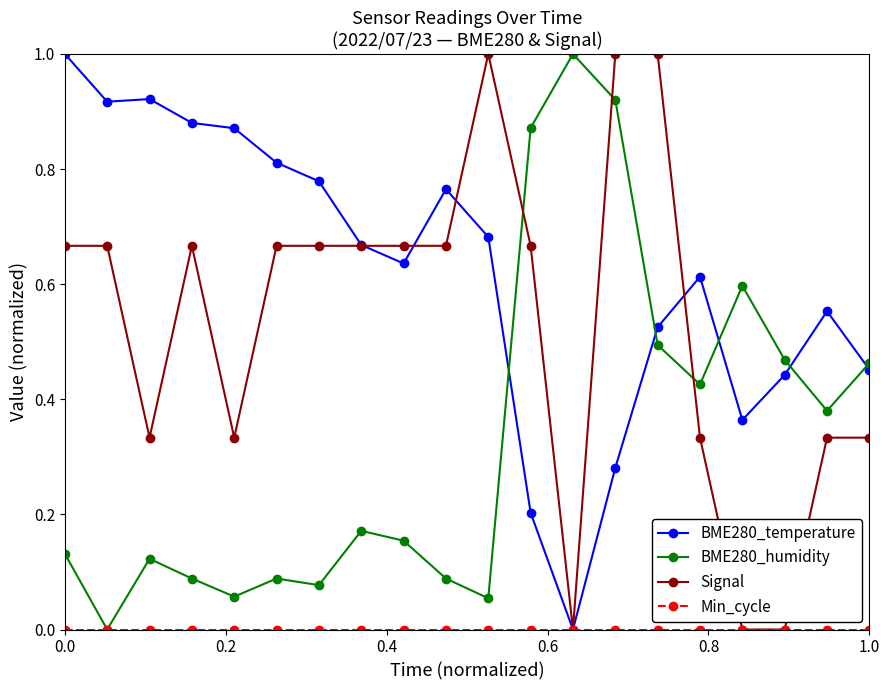

Which series has the largest total across all categories?

BME280_temperature